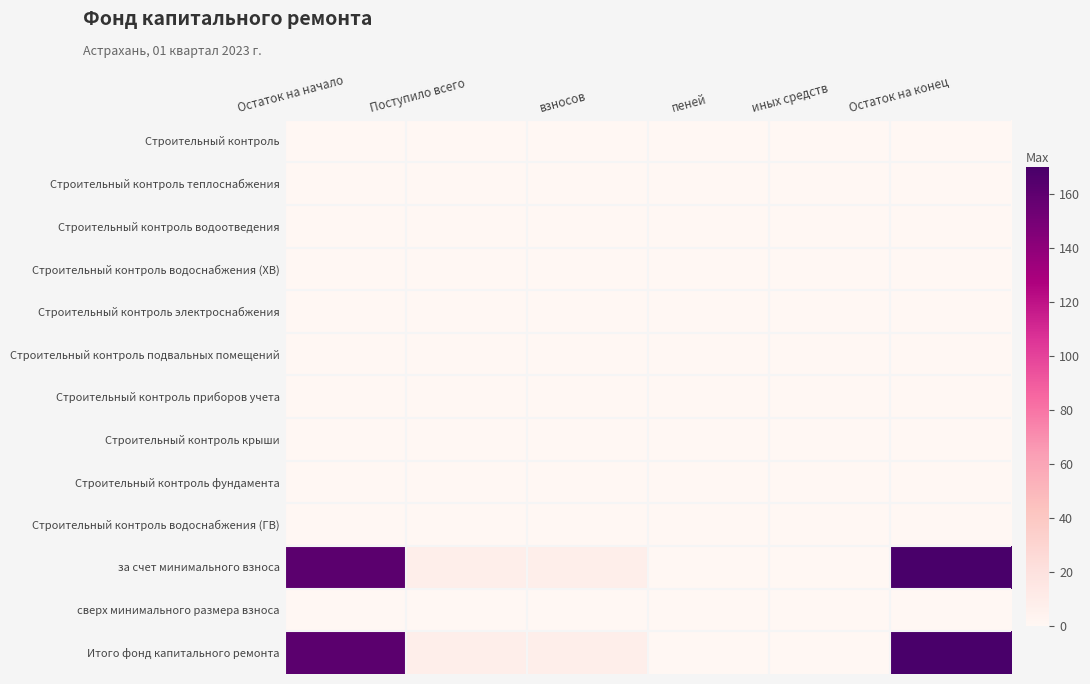

Which series has the largest range (max minus min)?

за счет минимального взноса